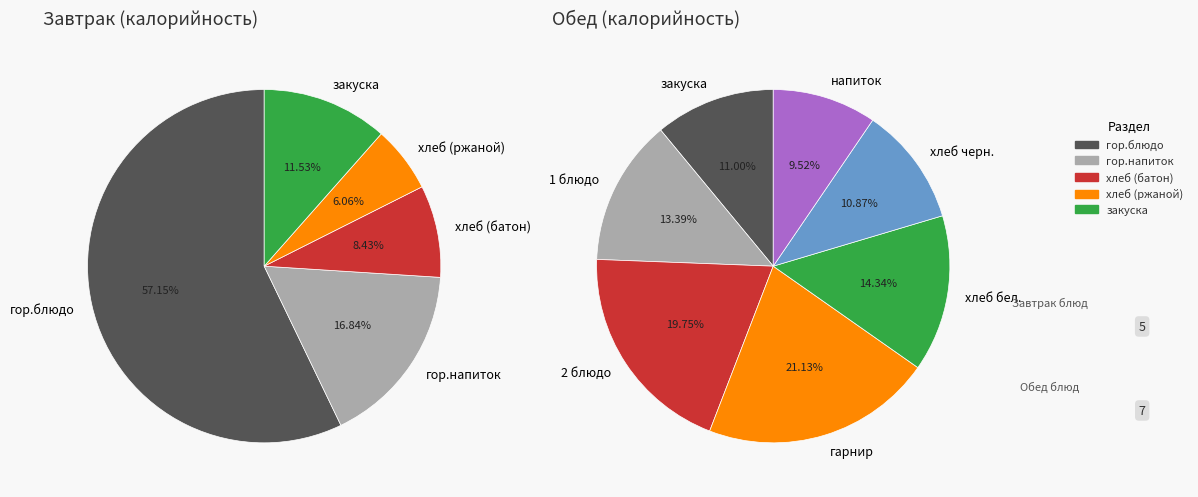

True or false: гор.блюдо accounts for 1% of the total.

False